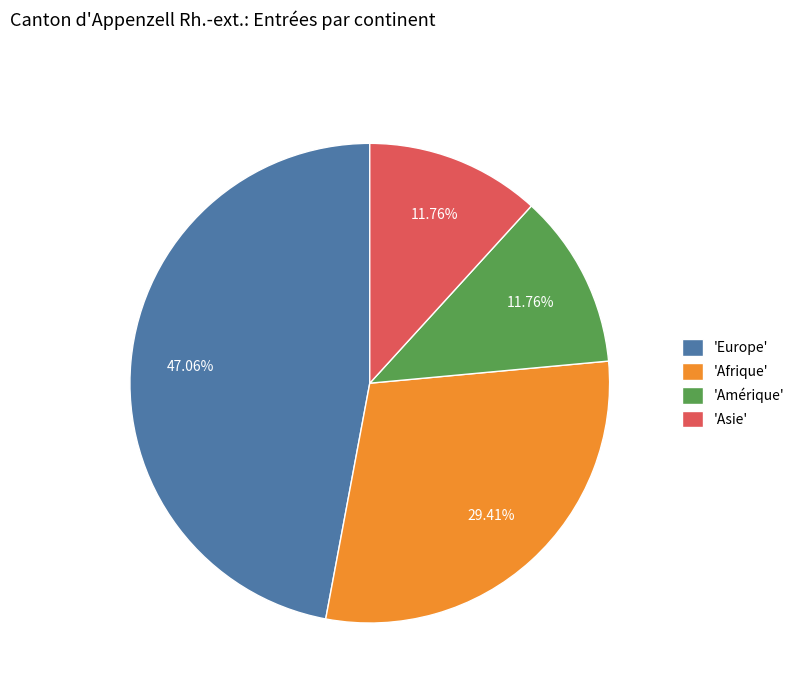

Which category has the biggest portion of the pie?

'Europe'